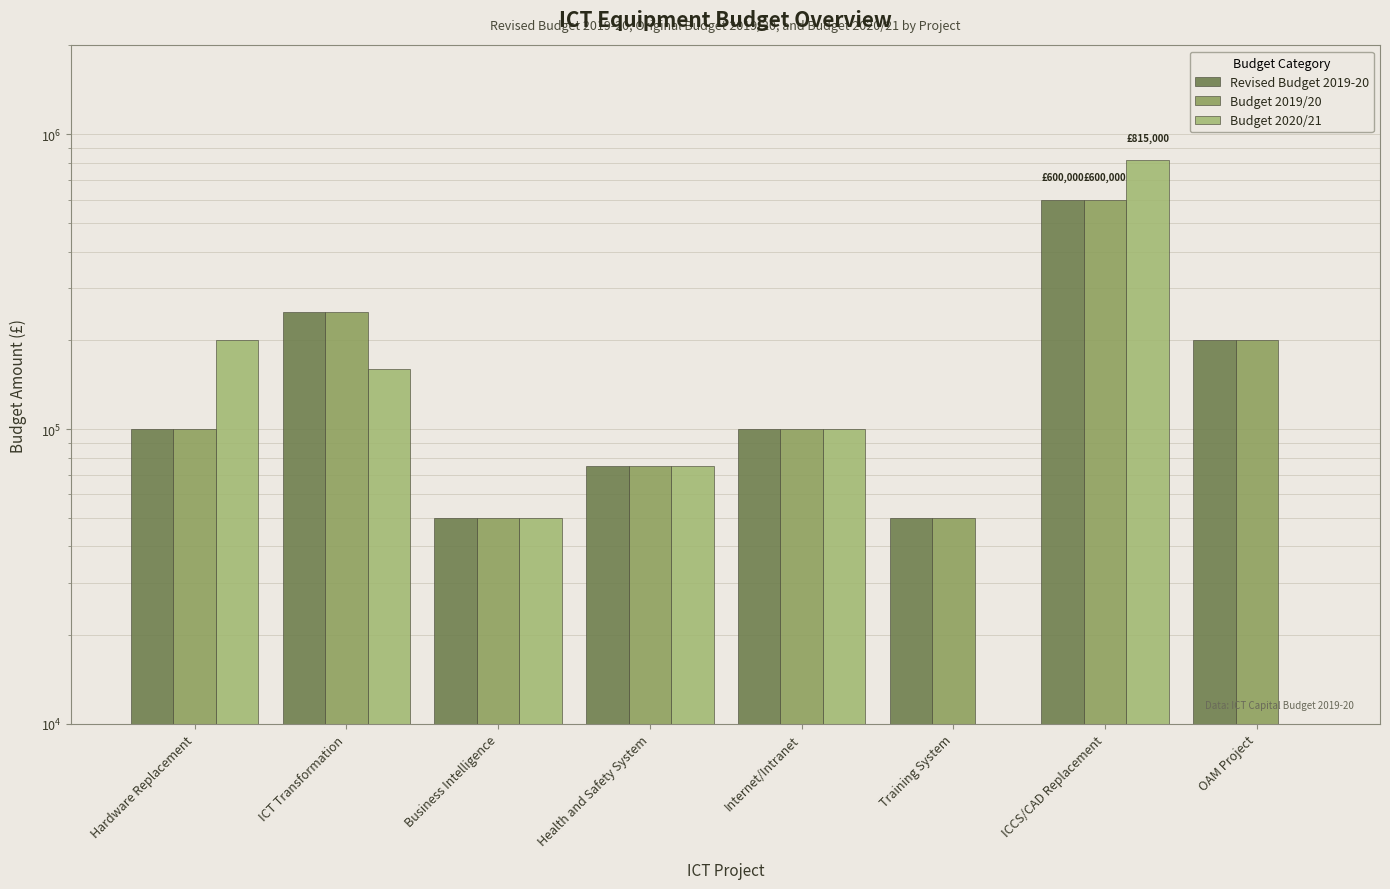

What are all the series names shown in the legend?

Revised Budget 2019-20, Budget 2019/20, Budget 2020/21